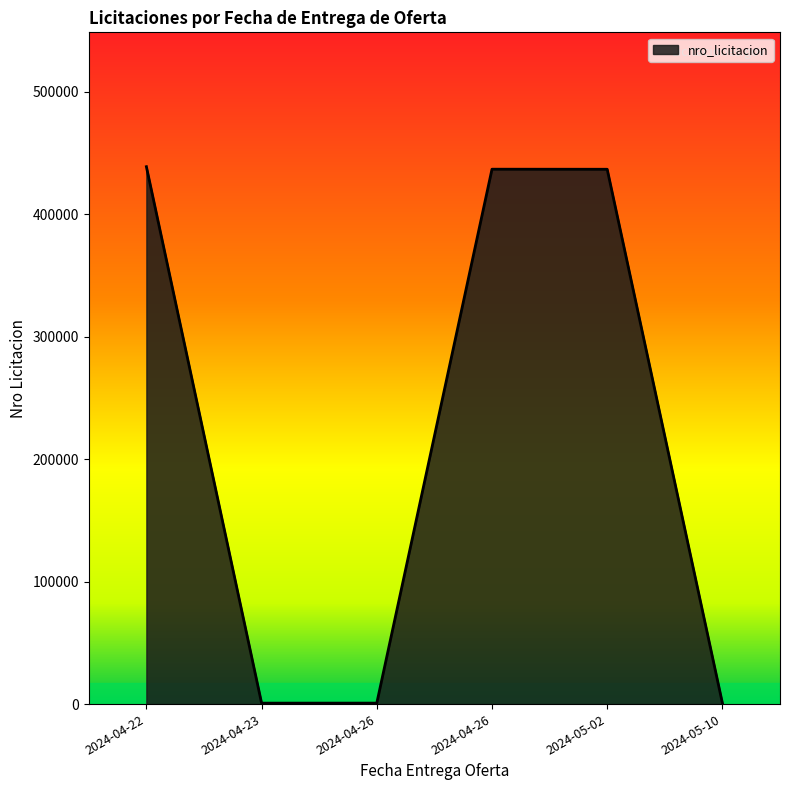

What is the maximum value shown in the chart?

438683